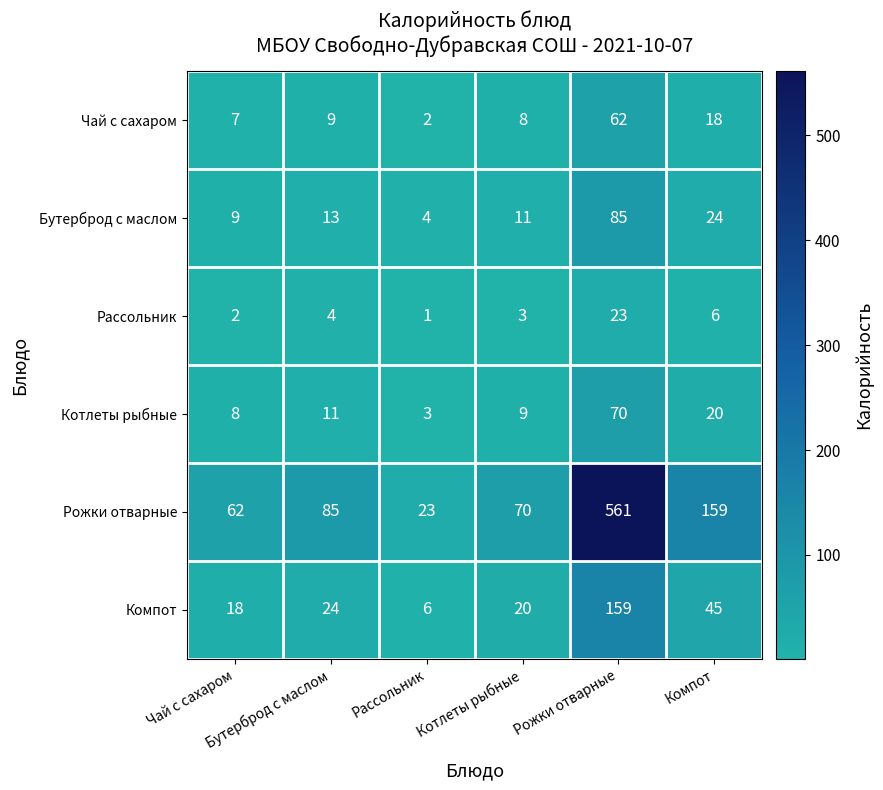

What is the maximum value shown in the chart?

561